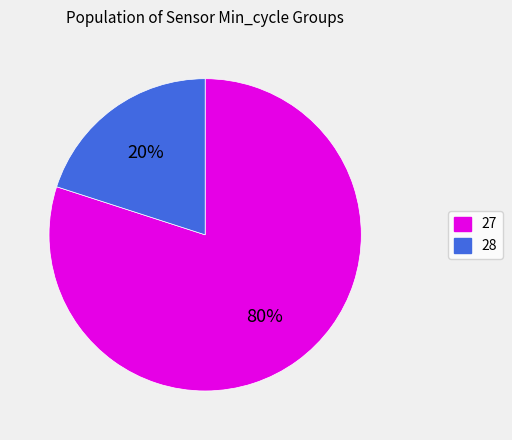

Is there a majority slice in this chart?

Yes